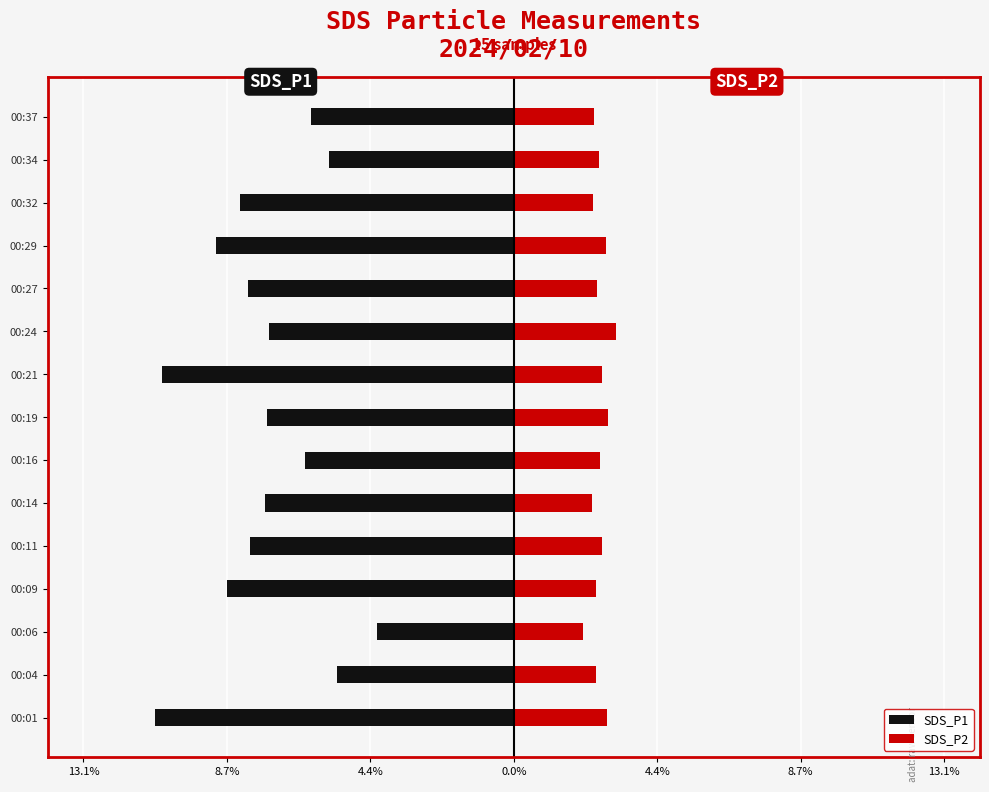

Reading left to right, what are all the values shown in this chart?

SDS_P1: -10.9	-5.4	-4.2	-8.7	-8.0	-7.6	-6.4	-7.5	-10.7	-7.5	-8.1	-9.1	-8.3	-5.6	-6.2
SDS_P2: 2.8	2.5	2.1	2.5	2.7	2.4	2.6	2.9	2.7	3.1	2.5	2.8	2.4	2.6	2.4